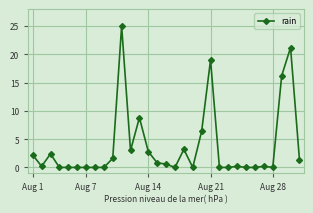

What is the greatest value displayed?

25.0